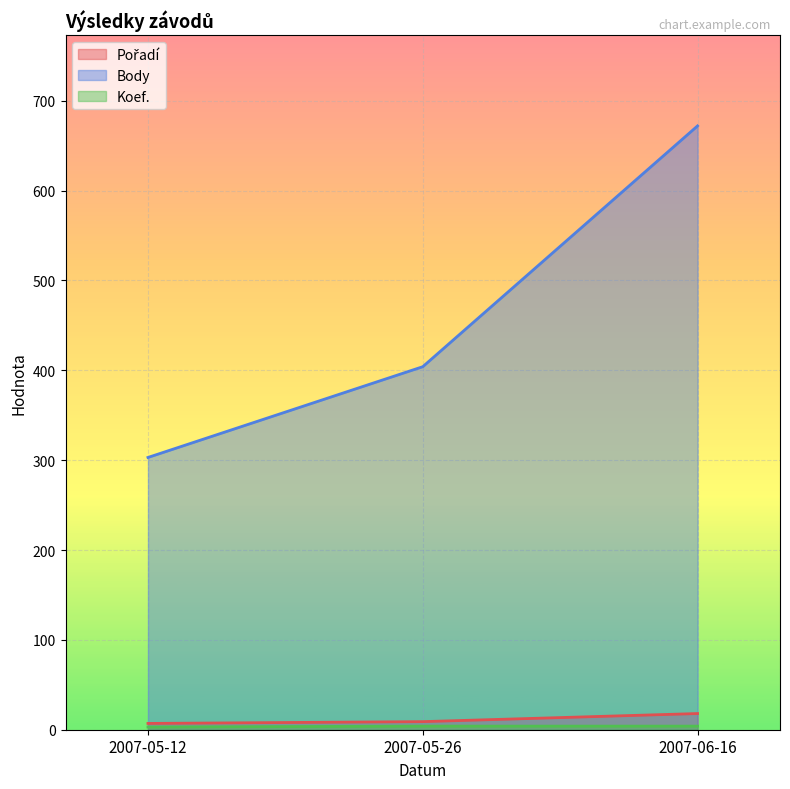

How many lines are shown in the chart?

3